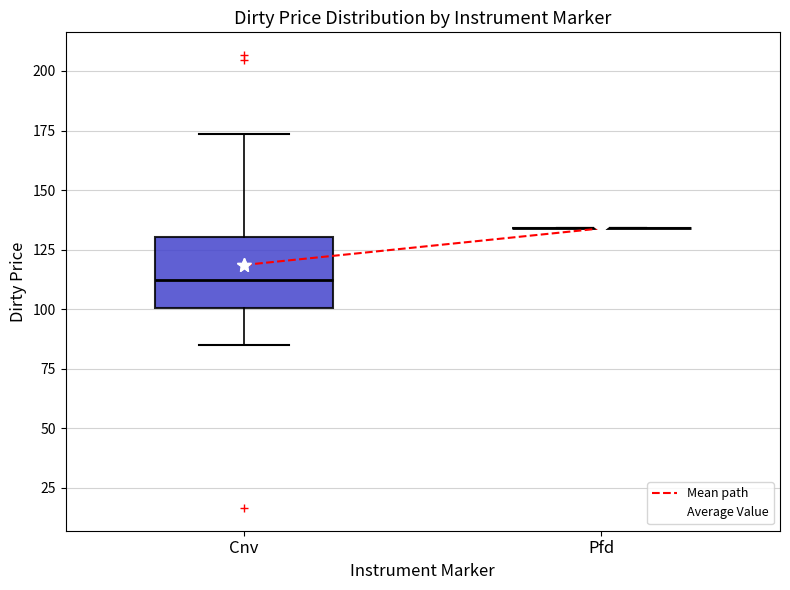

Reading left to right, transcribe this box plot: for each box, give where its median line is, the range the box spans, and where its two whiskers end, as read against the y-axis. The values are not printed on the chart, so give them approximately, as read against the axis.

Cnv: median 110, box 100 to 130, whiskers 85 to 175
Pfd: box collapsed to a line at 135, whiskers 135 to 135